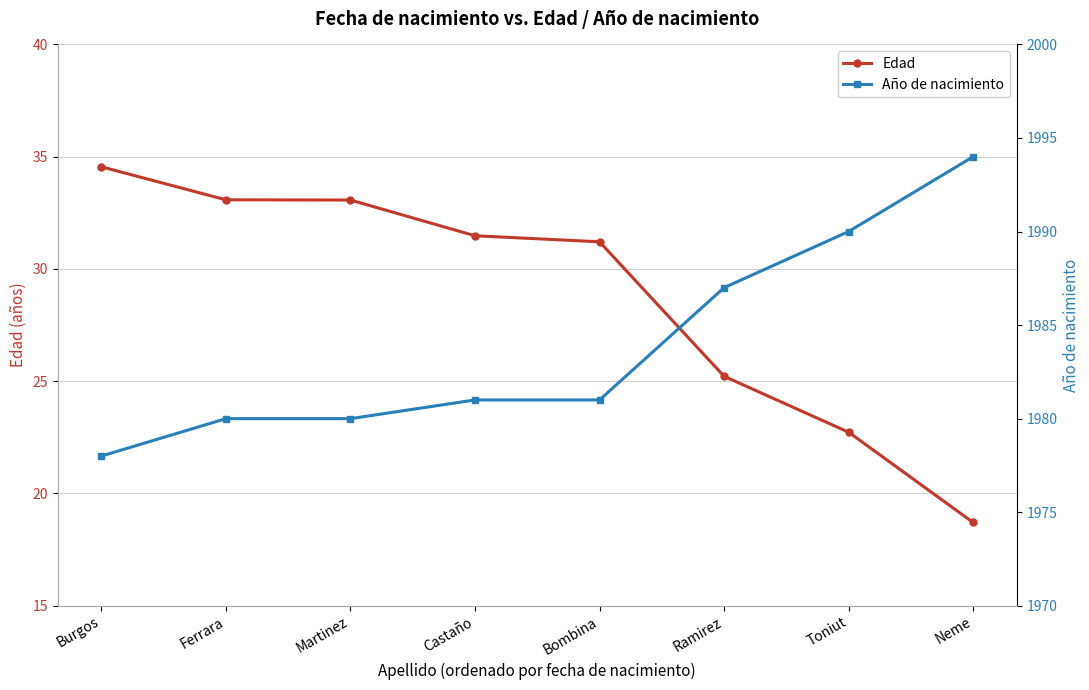

Reading left to right, transcribe all the data shown in this chart.

Edad: Burgos=34.5	Ferrara=33.1	Martinez=33.1	Castaño=31.5	Bombina=31.2	Ramirez=25.2	Toniut=22.7	Neme=18.7
Año de nacimiento: Burgos=1978.0	Ferrara=1980.0	Martinez=1980.0	Castaño=1981.0	Bombina=1981.0	Ramirez=1987.0	Toniut=1990.0	Neme=1994.0